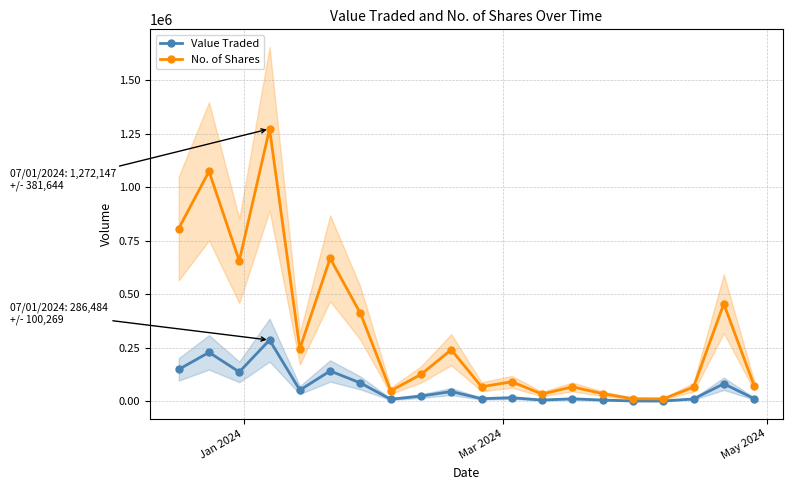

True or false: No. of Shares has more than 1 interior local peaks.

True